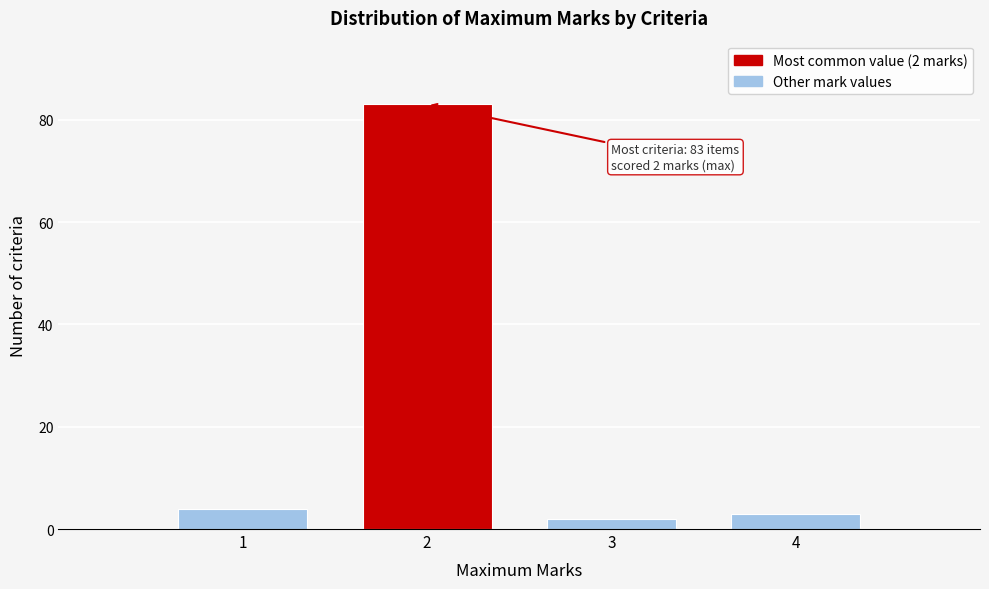

Over which range of the x-axis is the bar tallest?

1.5 to 2.5